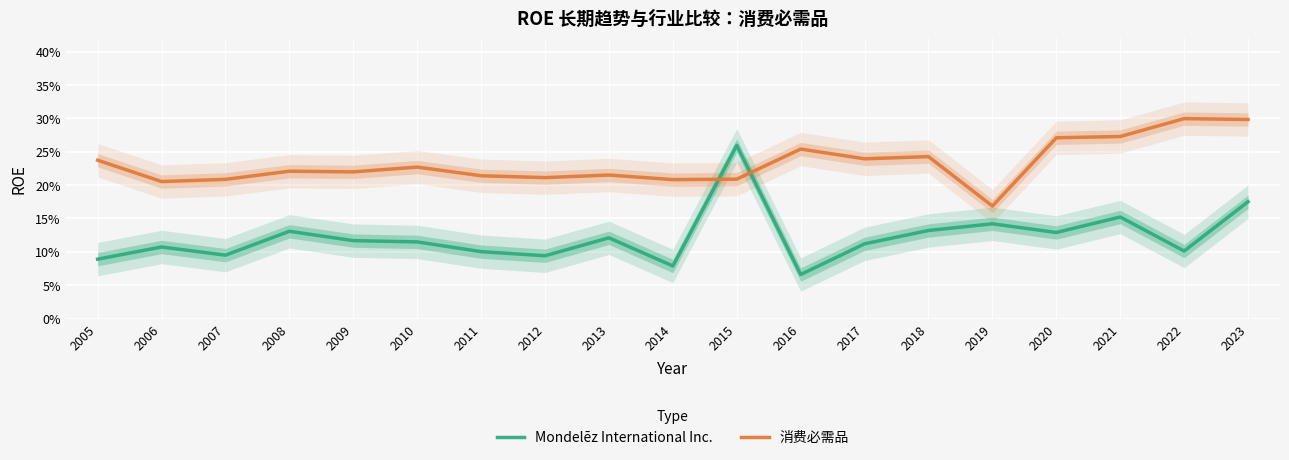

Rank the categories by 消费必需品 value from lowest to highest.

2019, 2006, 2014, 2007, 2015, 2012, 2011, 2013, 2009, 2008, 2010, 2005, 2017, 2018, 2016, 2020, 2021, 2023, 2022